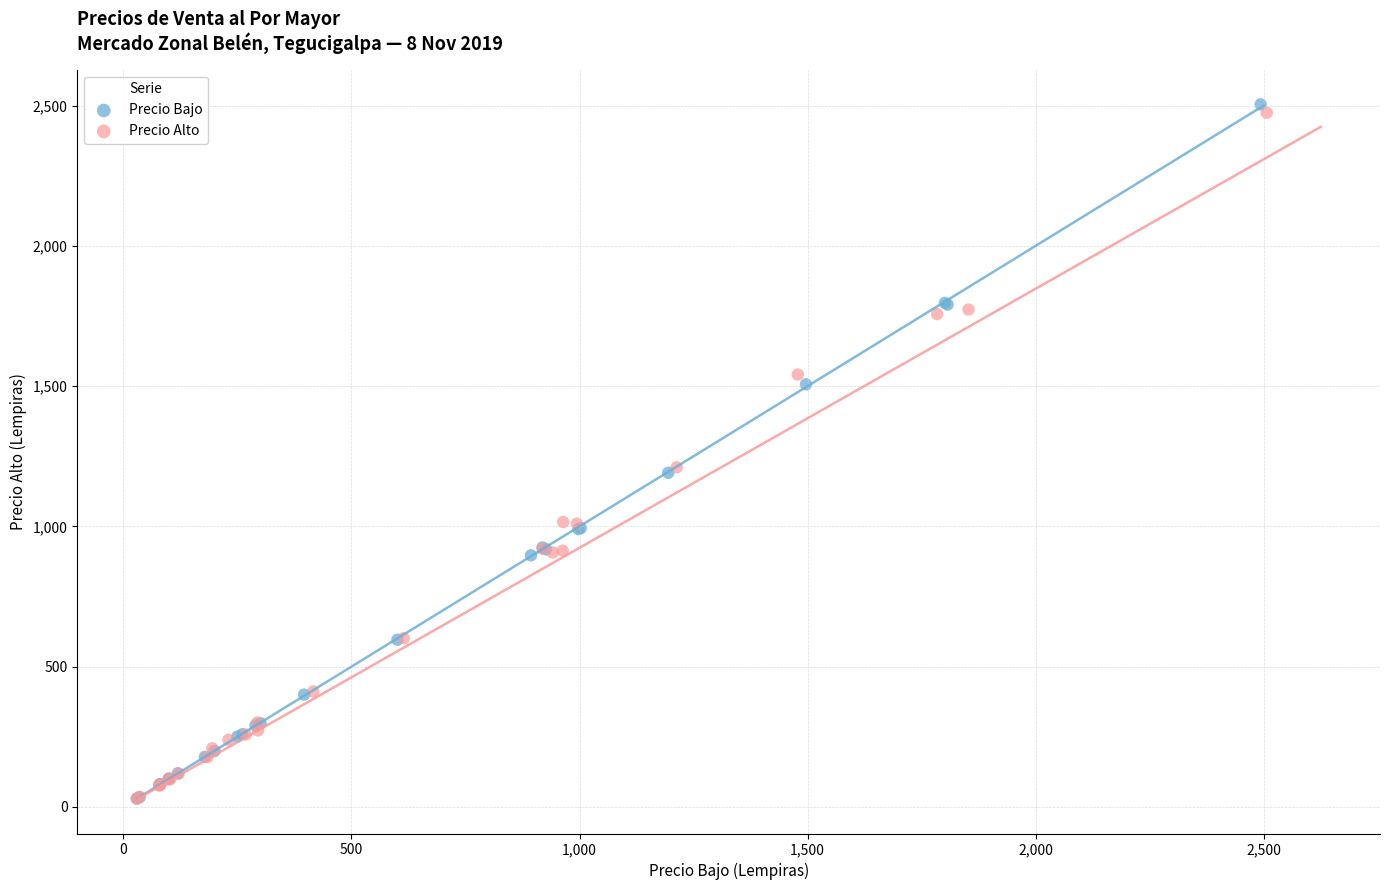

Which series has the widest spread of Y values?

Precio Bajo